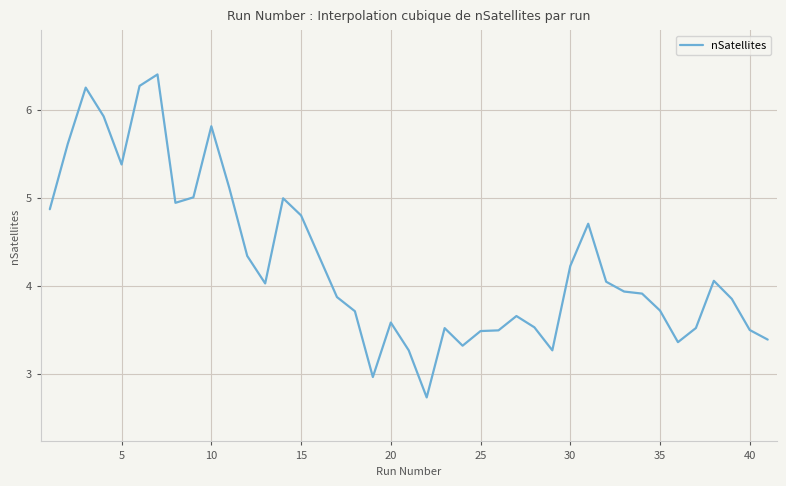

What is the average value?

4.3